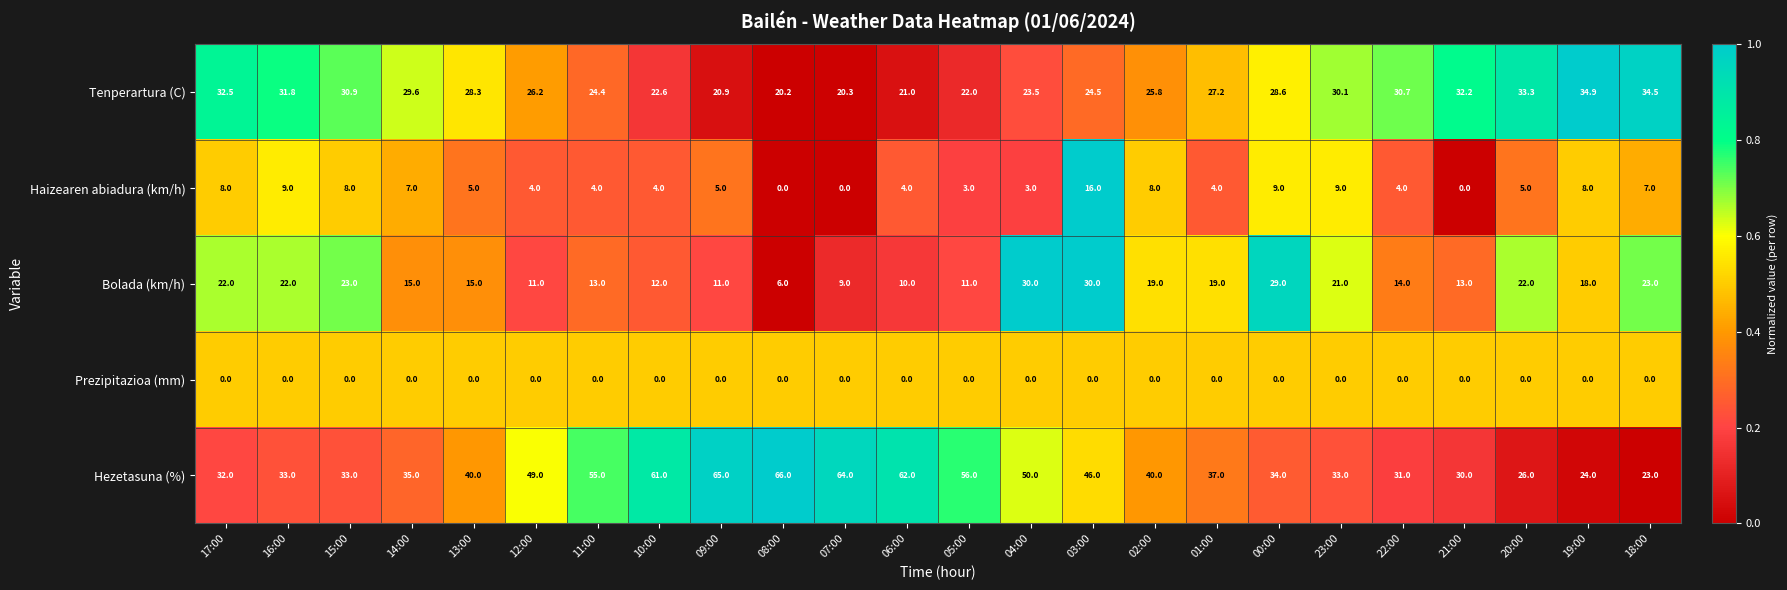

What is the maximum value shown in the chart?

66.0